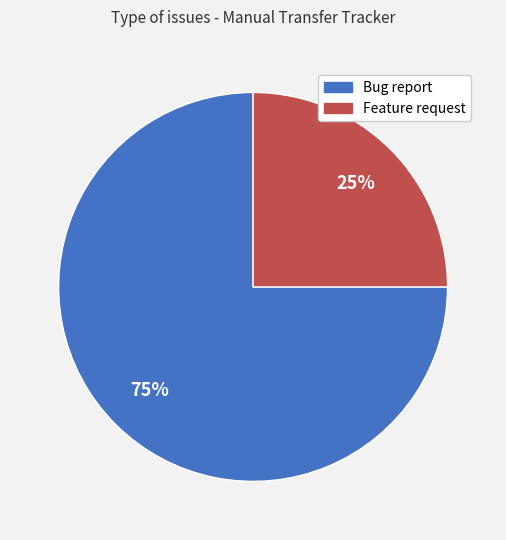

Does any single category account for the majority?

Yes